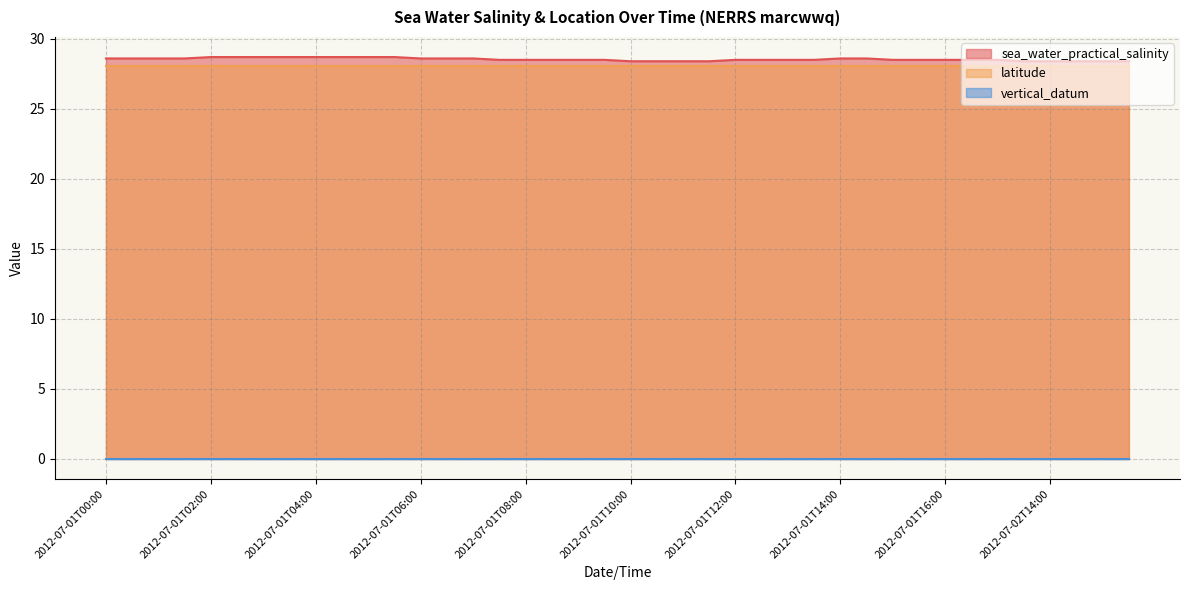

At how many categories does at least one series exceed 19?

40